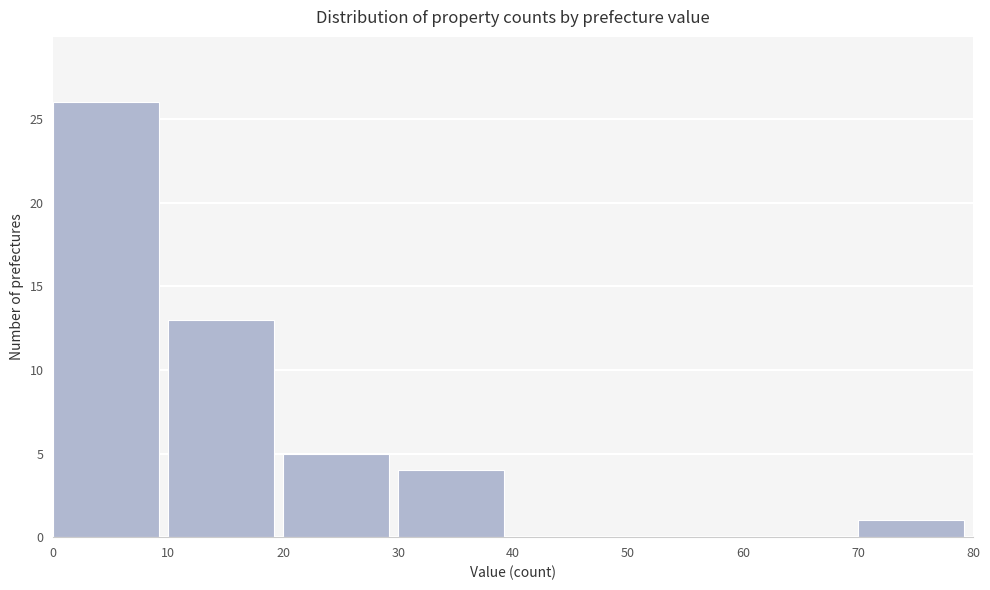

Reading left to right, list every bar in this chart as the range it spans on the x-axis followed by its height. The values are not printed on the chart, so give them approximately, as read against the axis.

0 to 10: 26
10 to 20: 13
20 to 30: 5
30 to 40: 4
40 to 50: 0
50 to 60: 0
60 to 70: 0
70 to 80: 1